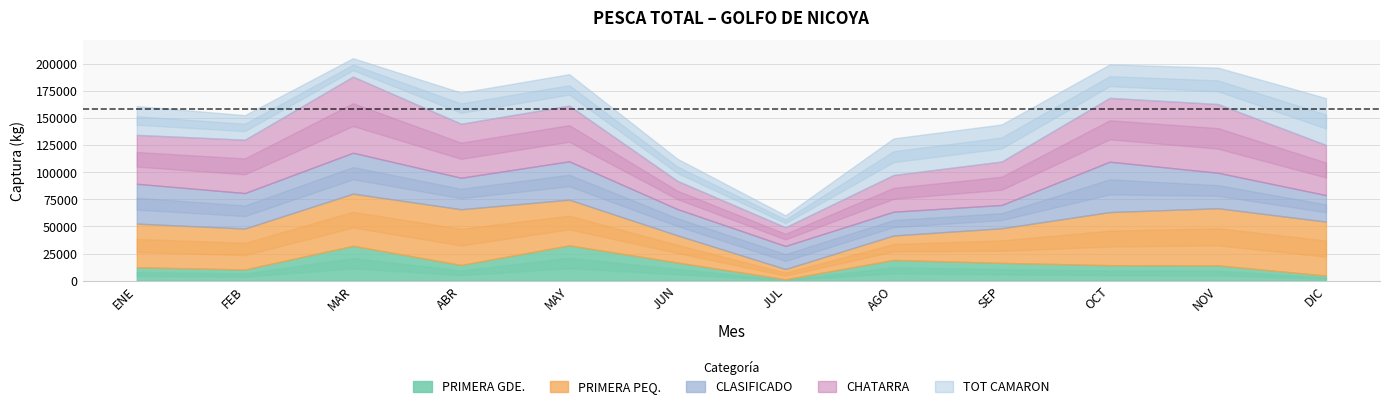

Rank the series at OCT from highest to lowest value.

CHATARRA, PRIMERA PEQ., CLASIFICADO, TOT CAMARON, PRIMERA GDE.